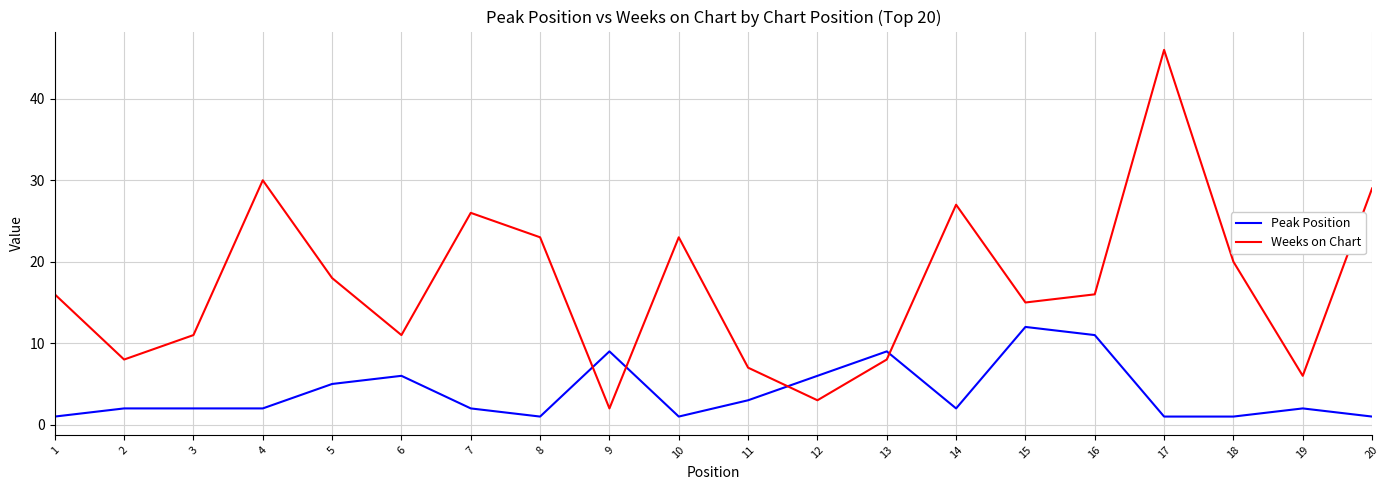

True or false: Weeks on Chart has a value of 38 at 8.

False